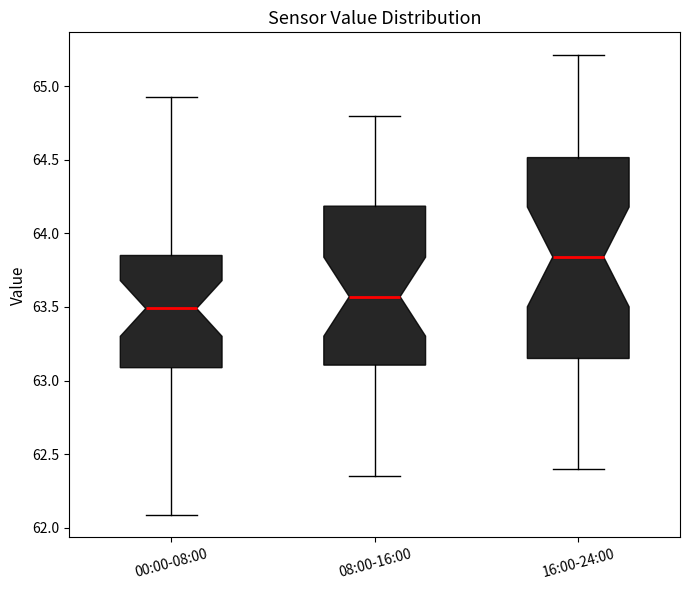

Which box's median line is the lowest?

00:00-08:00